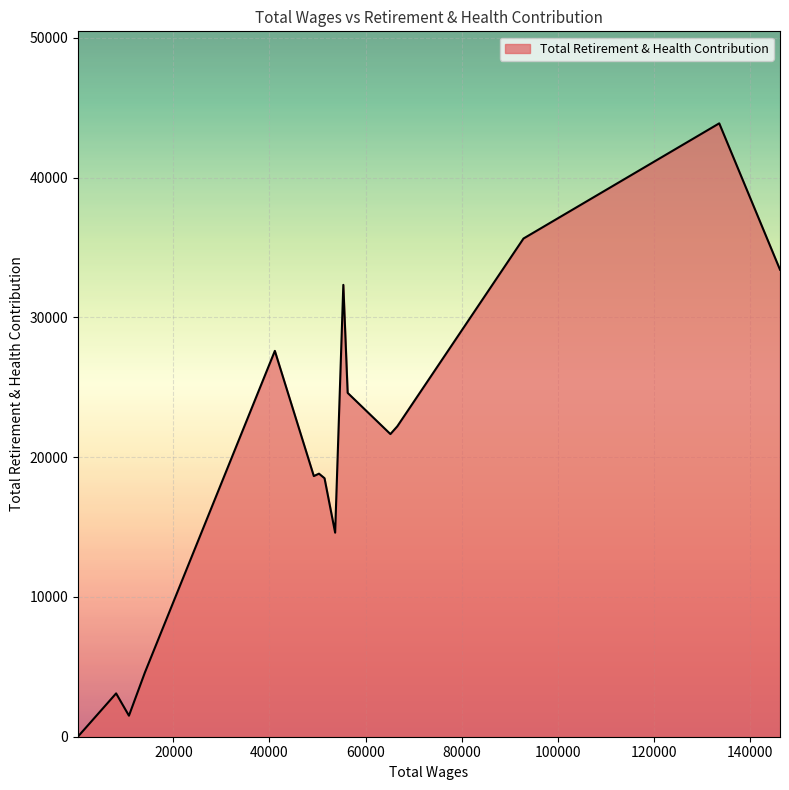

What is the difference between the maximum and minimum values?

43867